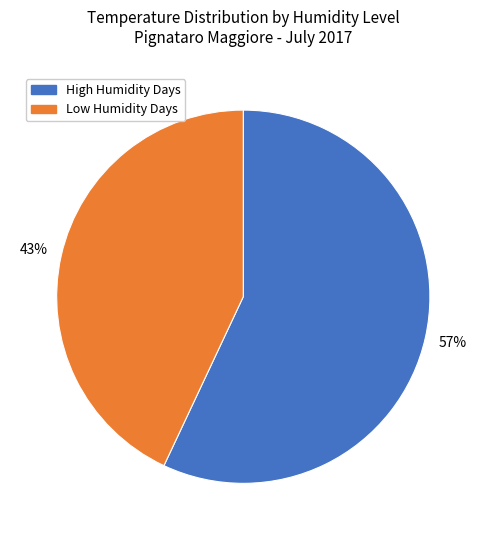

Is the sum of High Humidity Days and Low Humidity Days greater than half?

Yes